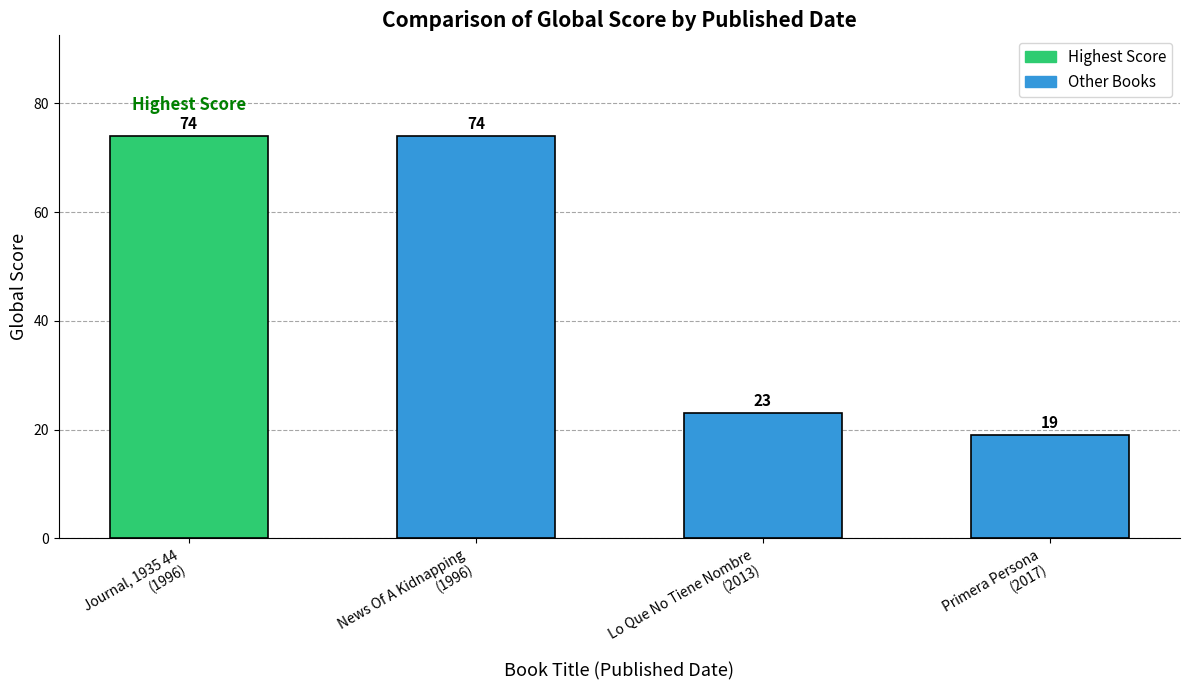

What is the label of the 2nd bar from the right?

Lo Que No Tiene Nombre
(2013)